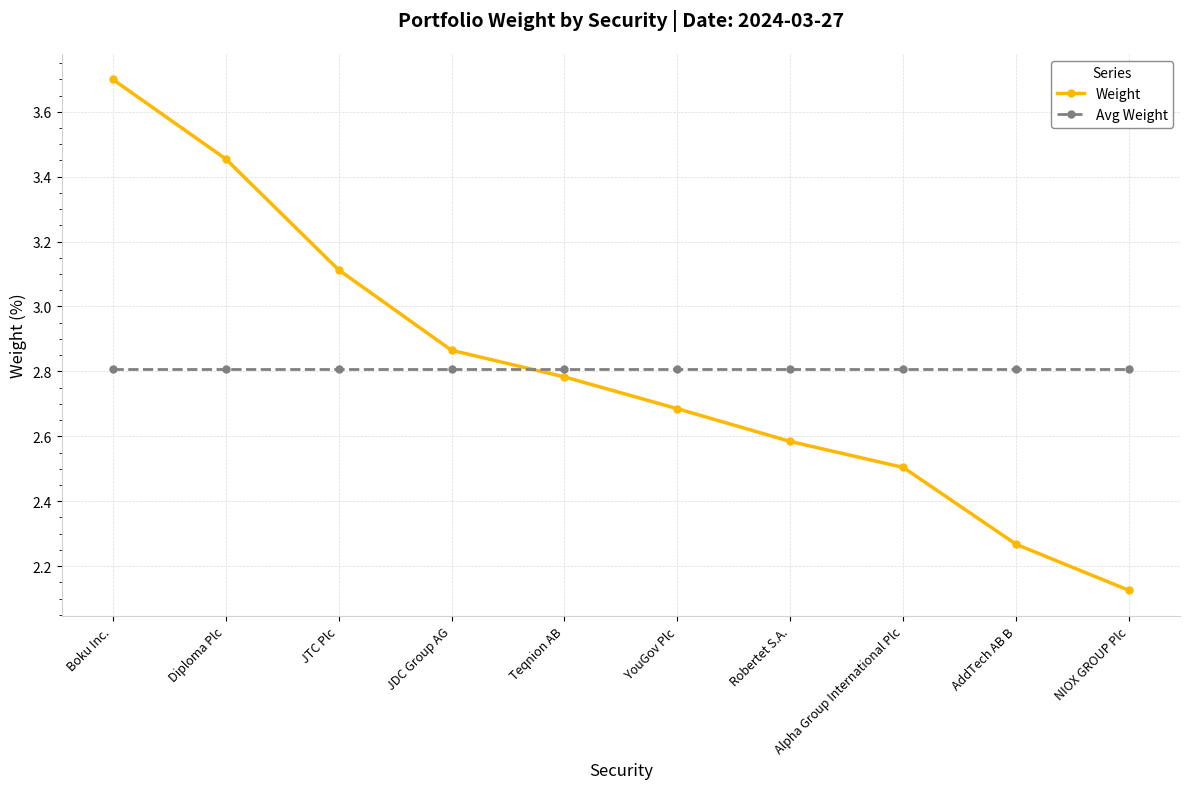

At Boku Inc., list the series in order from largest to smallest.

Weight, Avg Weight